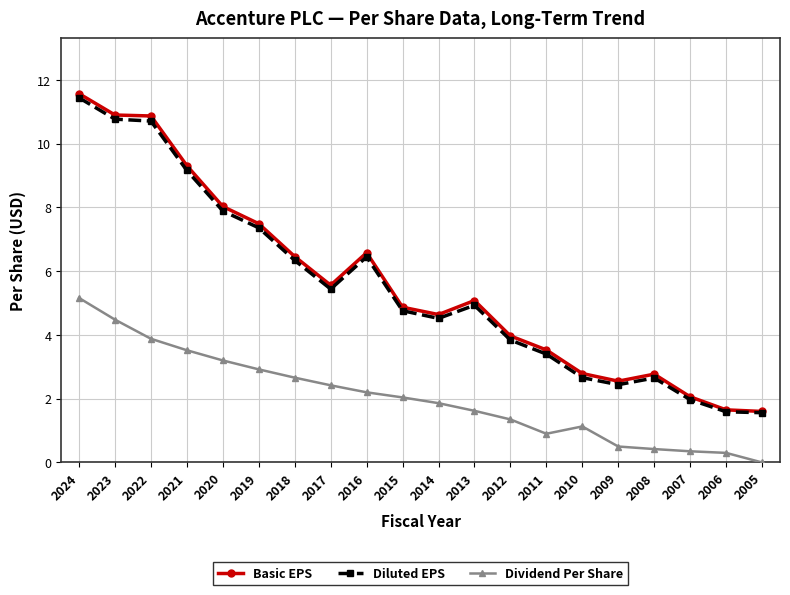

What is the average value of the Diluted EPS series?

5.5